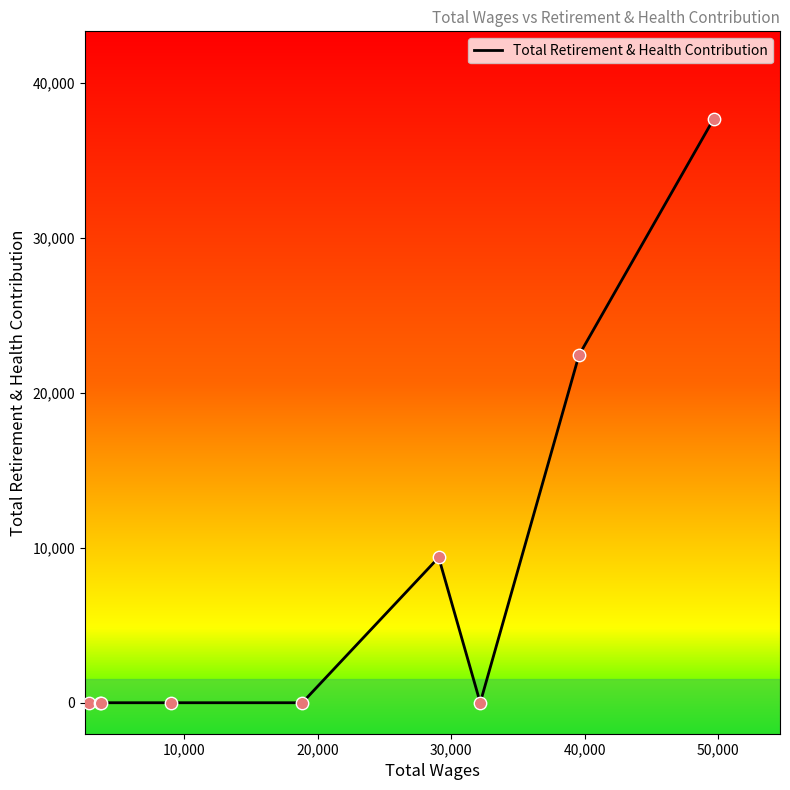

What is the difference between the maximum and minimum values?

37684